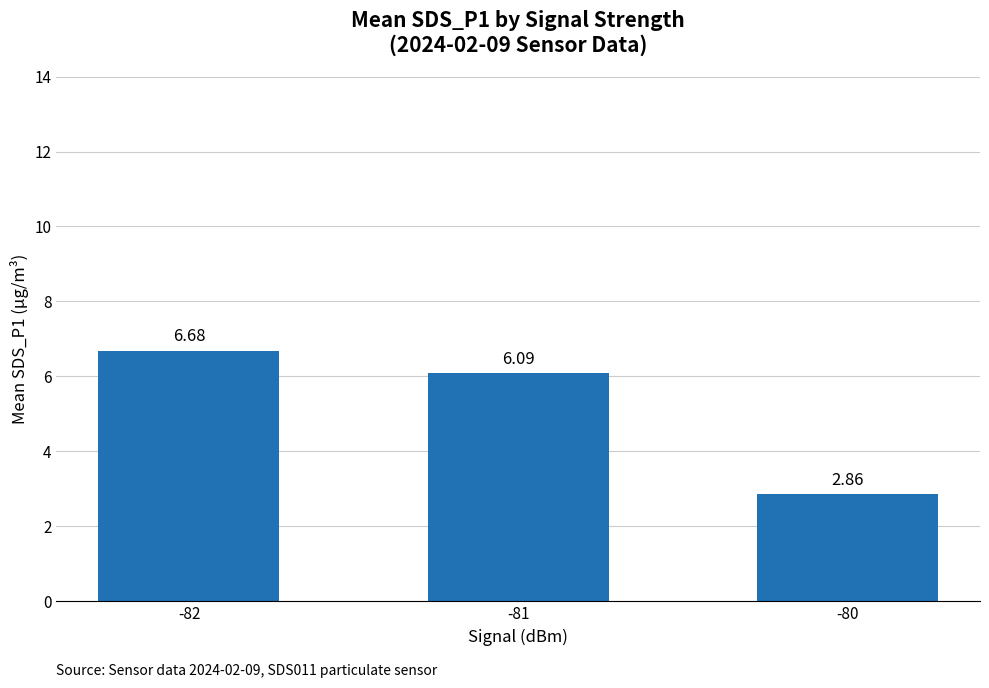

What is the change in value from -82 to -81?

-0.6